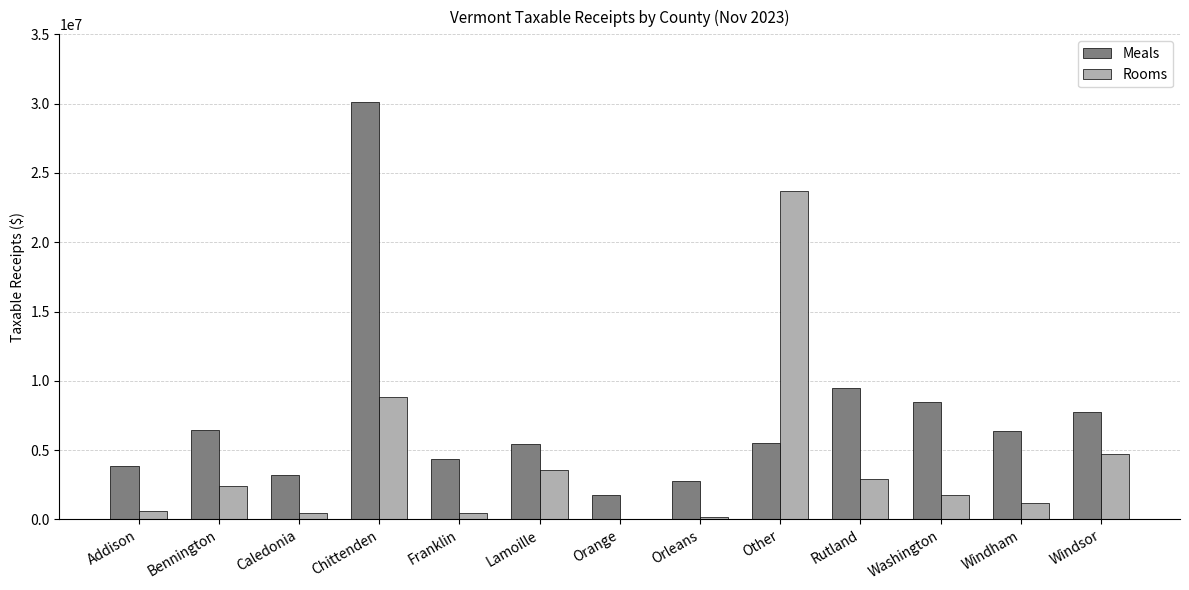

What are all the series names shown in the legend?

Meals, Rooms